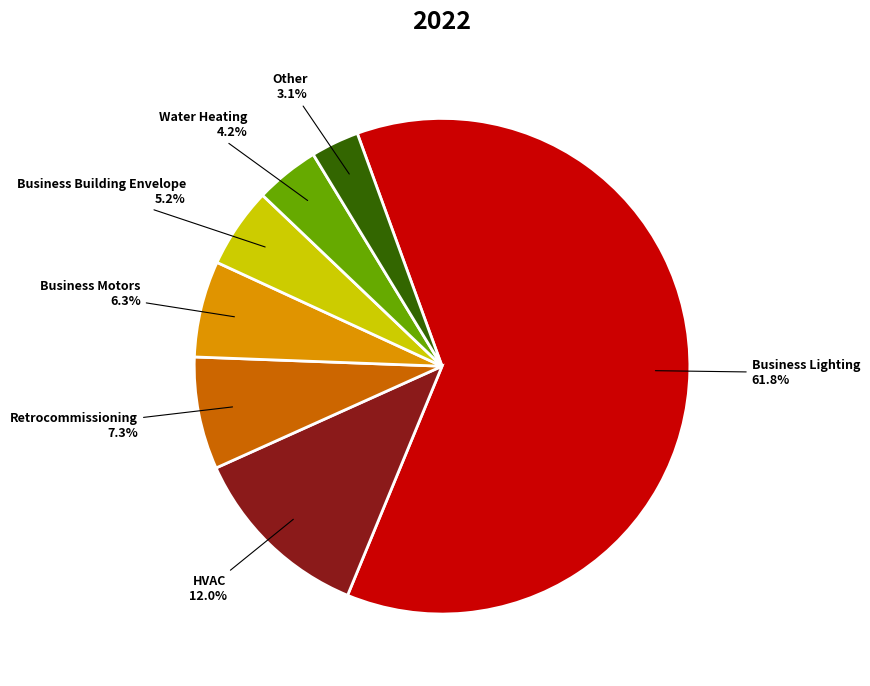

Between Business Lighting and Water Heating, which is larger?

Business Lighting